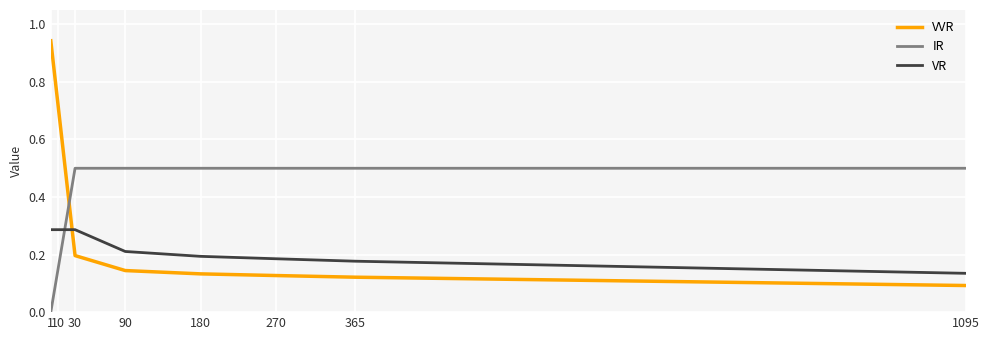

How many times do VVR and VR cross each other?

1